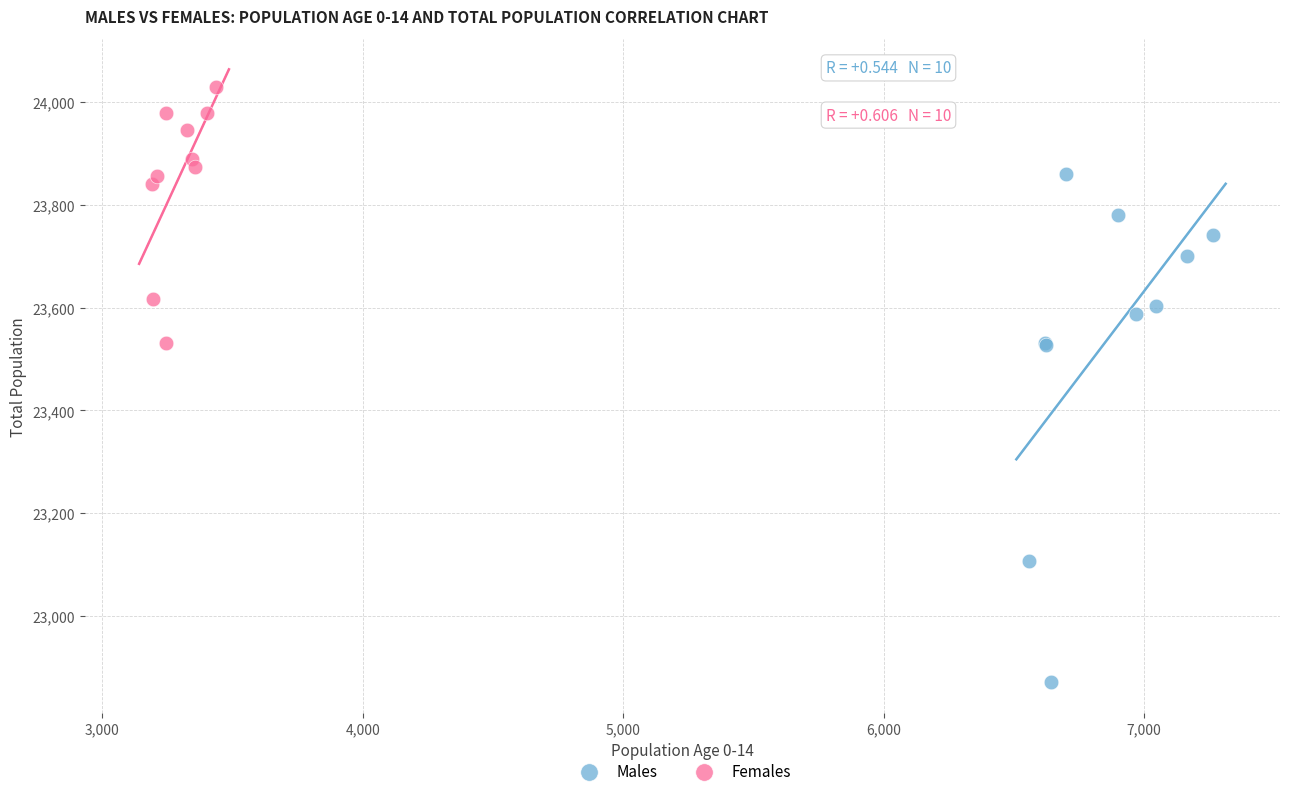

Which series contains the lowest Y value?

Males